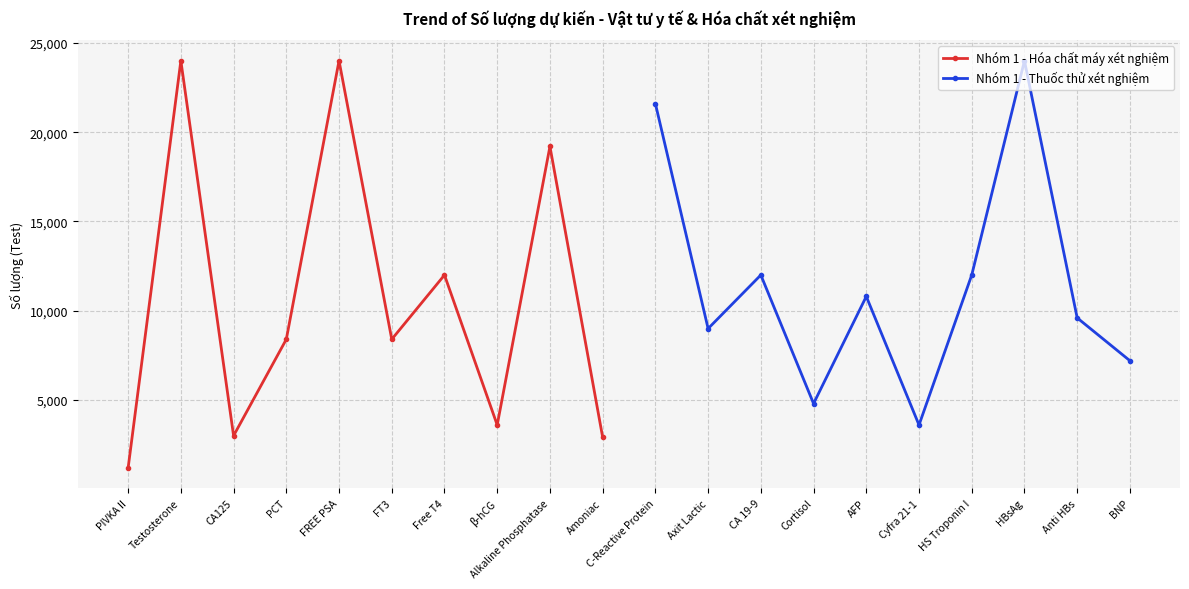

The value of Nhóm 1 - Thuốc thử xét nghiệm at Cortisol is 4800. True or false?

True